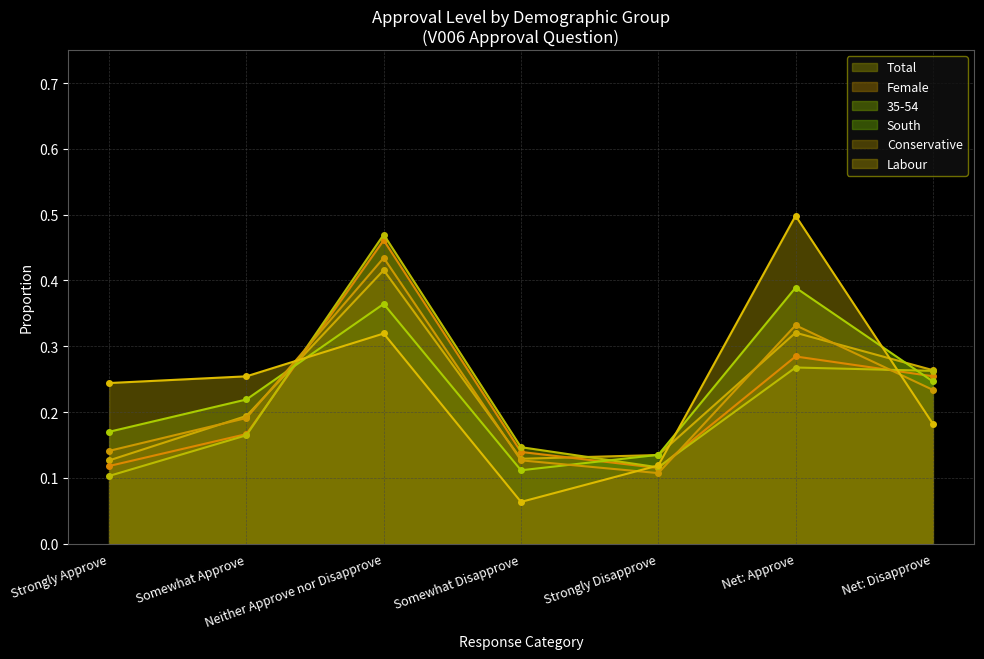

Reading left to right, what are all the values shown in this chart?

Total: 0.1	0.2	0.4	0.1	0.1	0.3	0.3
Female: 0.1	0.2	0.5	0.1	0.1	0.3	0.3
35-54: 0.1	0.2	0.5	0.1	0.1	0.3	0.3
South: 0.2	0.2	0.4	0.1	0.1	0.4	0.2
Conservative: 0.1	0.2	0.4	0.1	0.1	0.3	0.2
Labour: 0.2	0.3	0.3	0.1	0.1	0.5	0.2